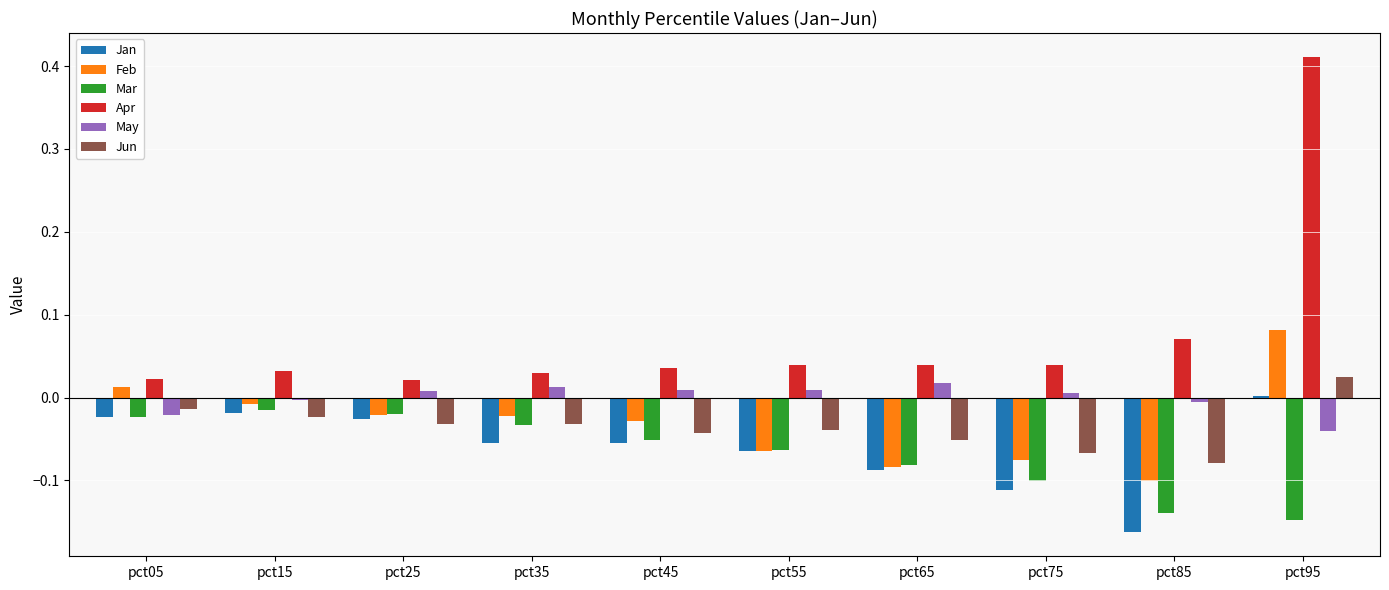

Which category has the lowest value across all series?

pct85